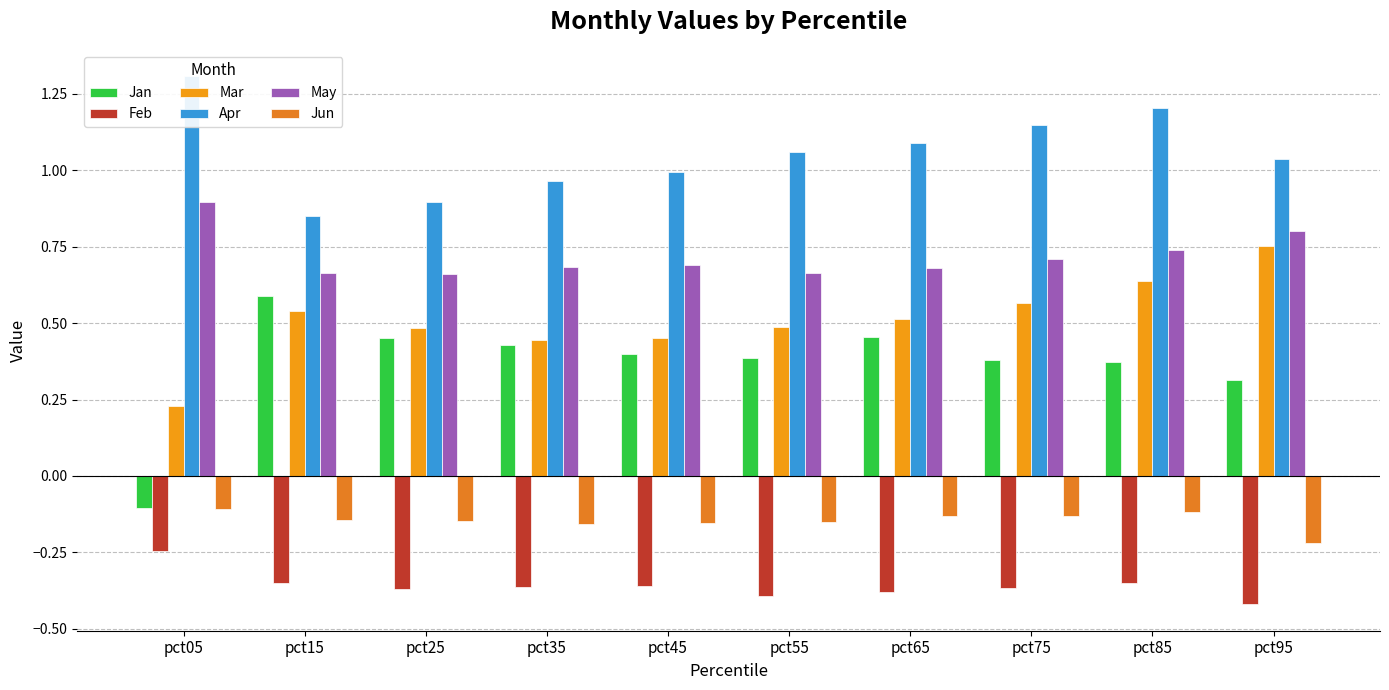

What is the highest value of the May series?

0.9